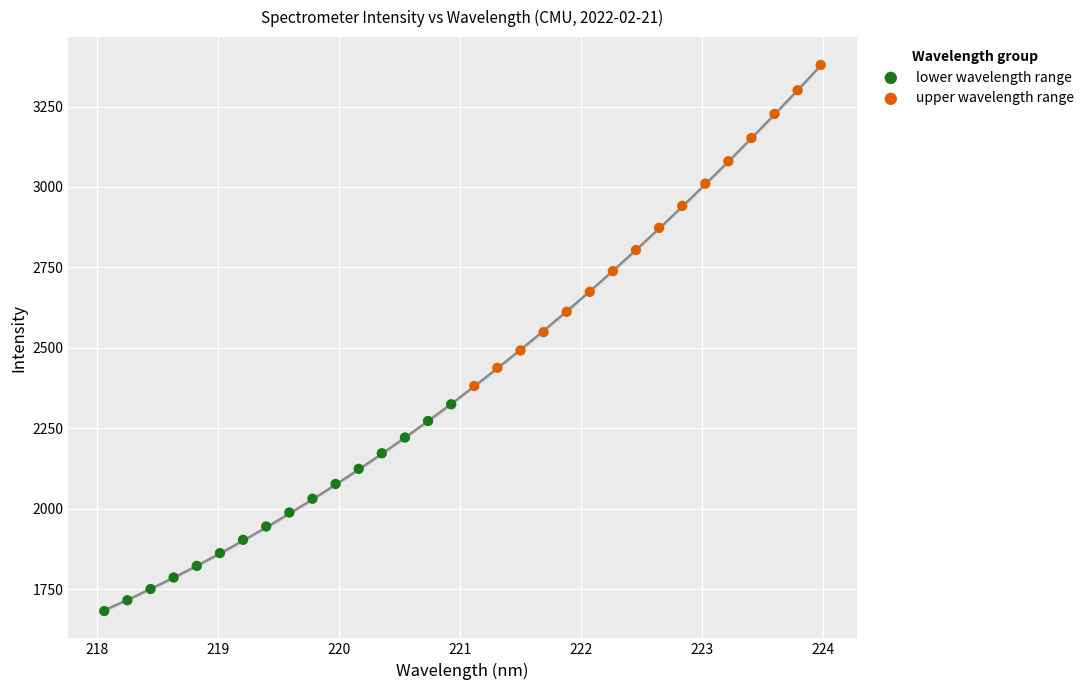

Which series contains the highest Y value?

upper wavelength range